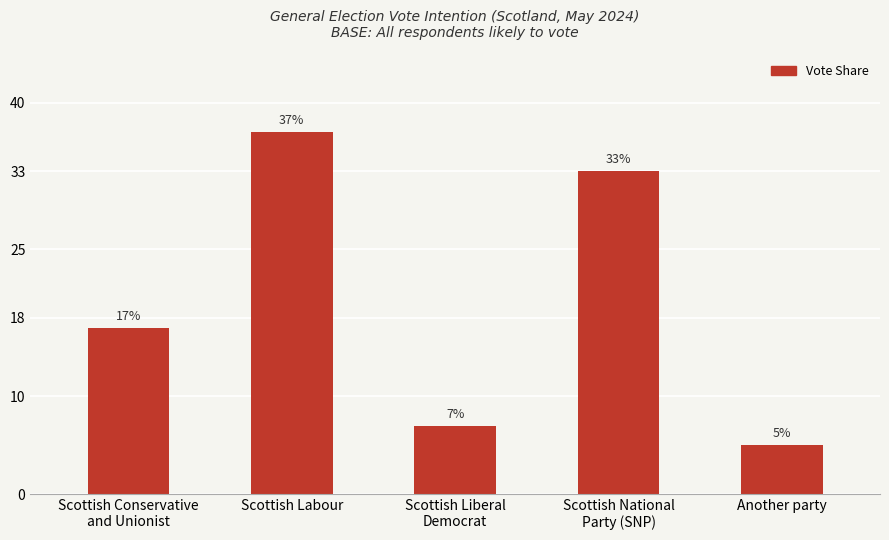

How many distinct data groups are displayed?

1